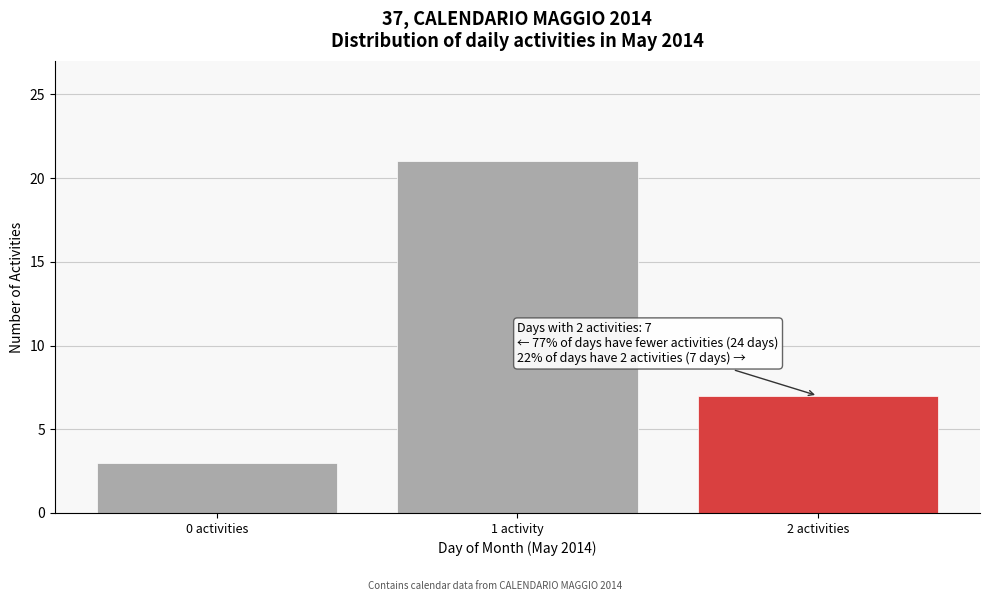

Reading left to right, list all the values displayed in this chart.

3	21	7